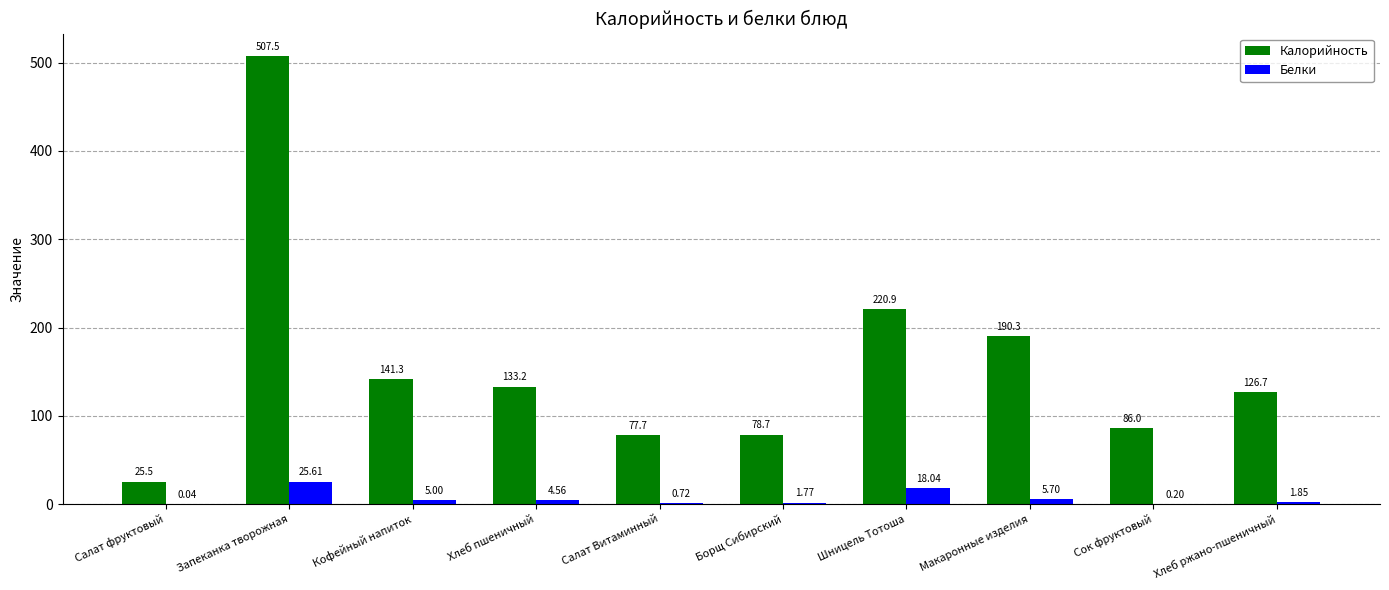

Which category has the highest value in the Белки series?

Запеканка творожная